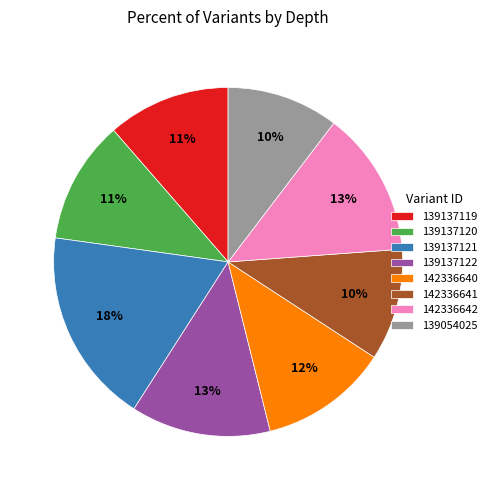

Which slice is the largest?

139137121